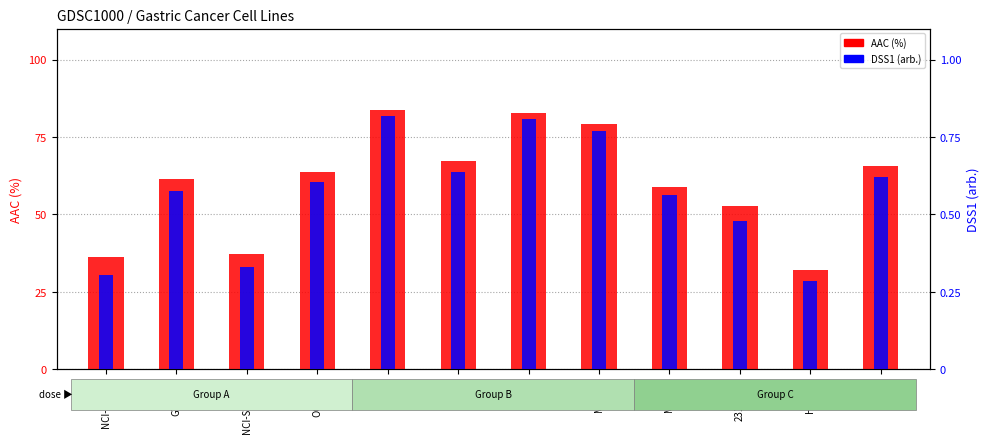

At how many categories does at least one series exceed 28?

12